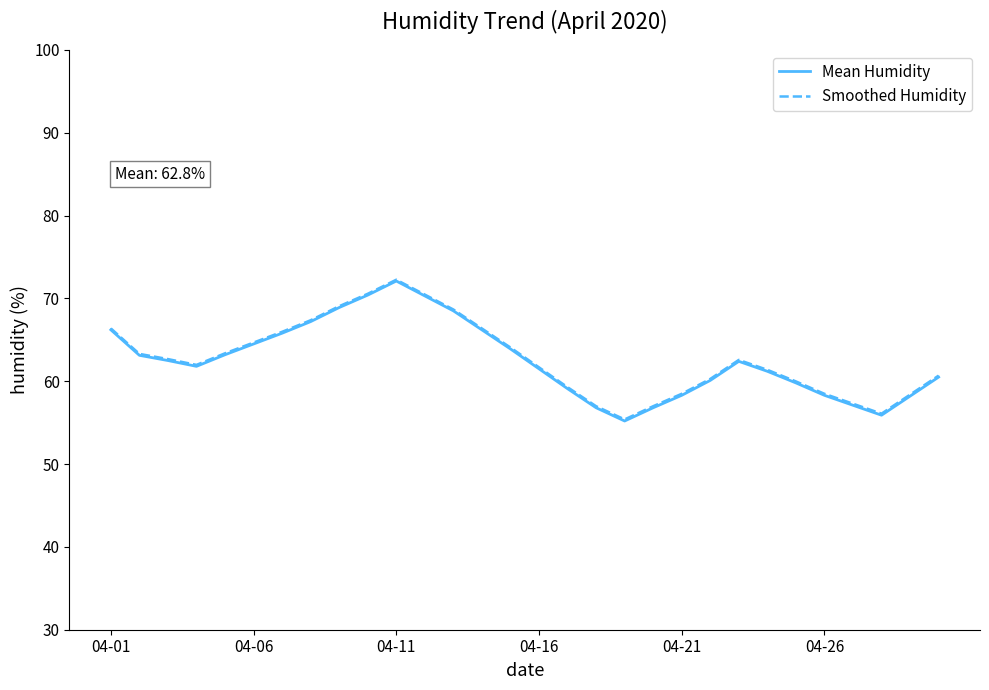

True or false: Smoothed Humidity and Mean Humidity cross at least once.

False